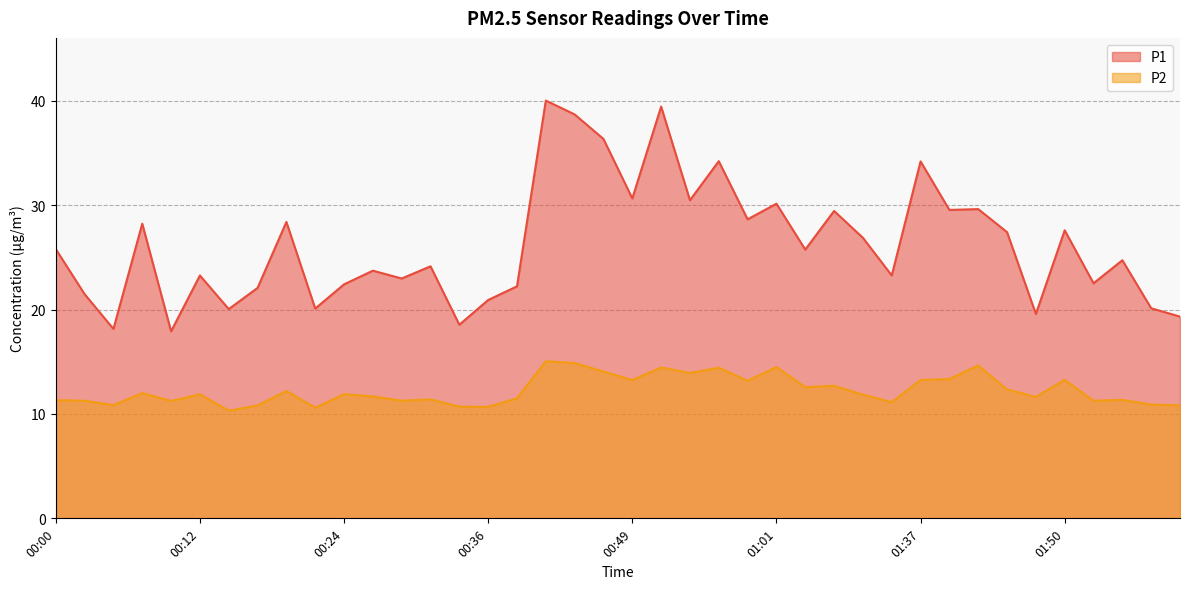

True or false: P1 has a value of 29.6 at 01:40.

True